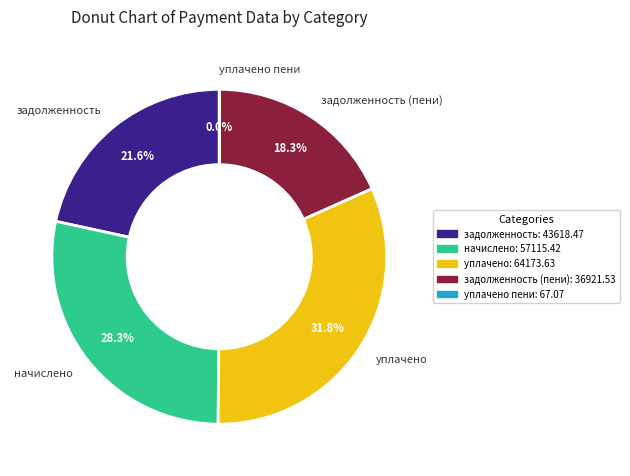

To the nearest percent, what is the average slice percentage?

20%